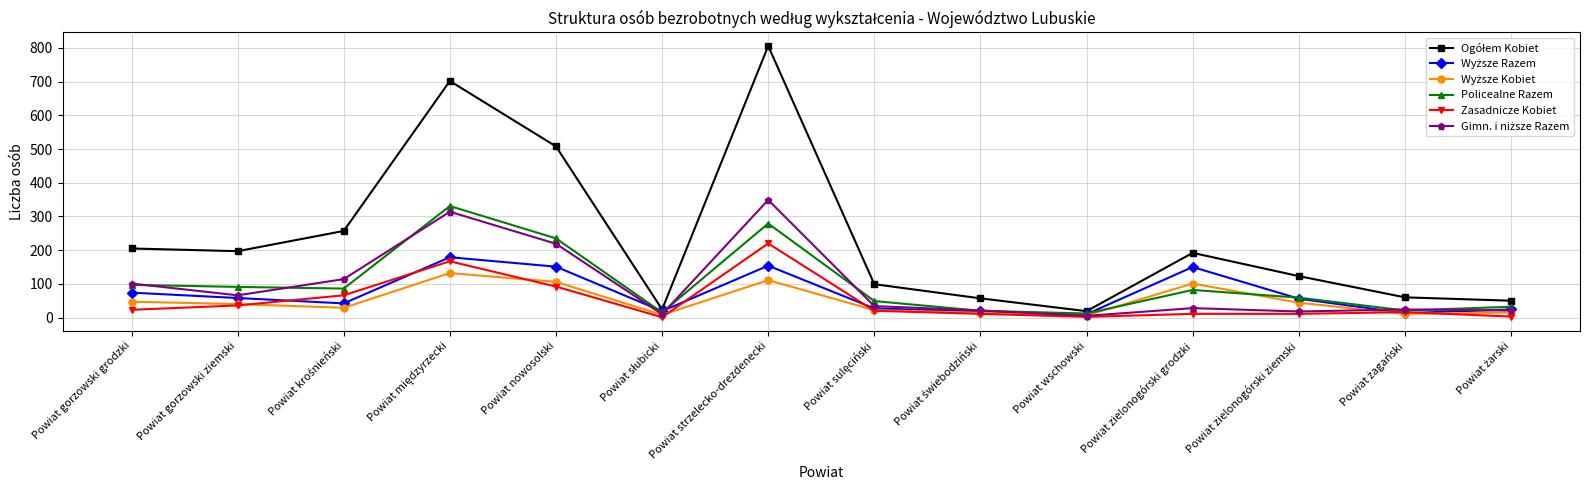

At which category does the chart reach its peak across all series?

Powiat strzelecko-drezdenecki